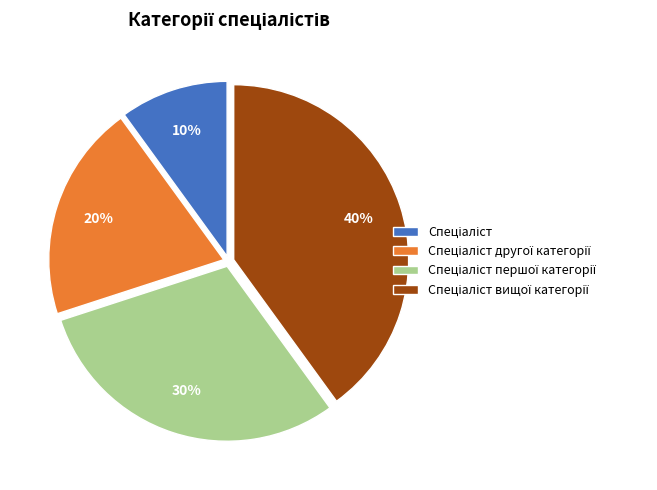

Is there any slice that represents more than half of the pie?

No